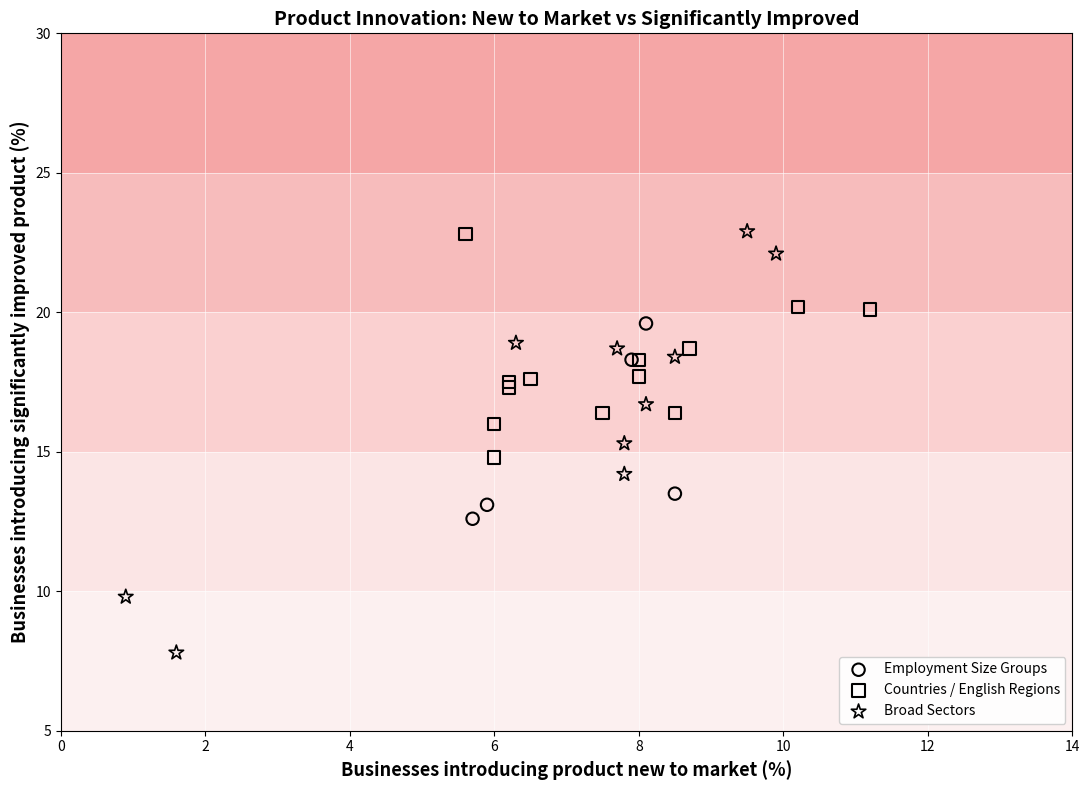

Which series contains the lowest Y value?

Broad Sectors